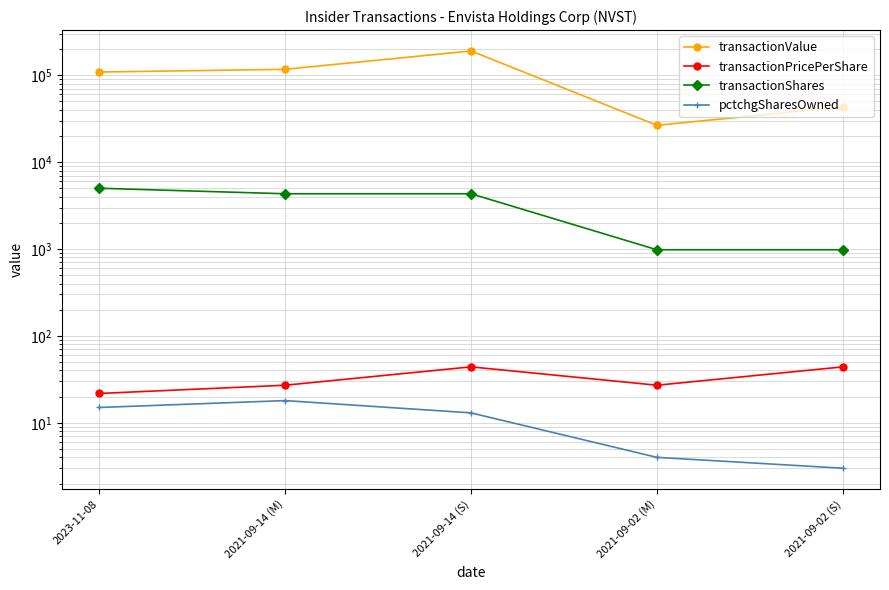

What is the sum of all pctchgSharesOwned values?

53.0